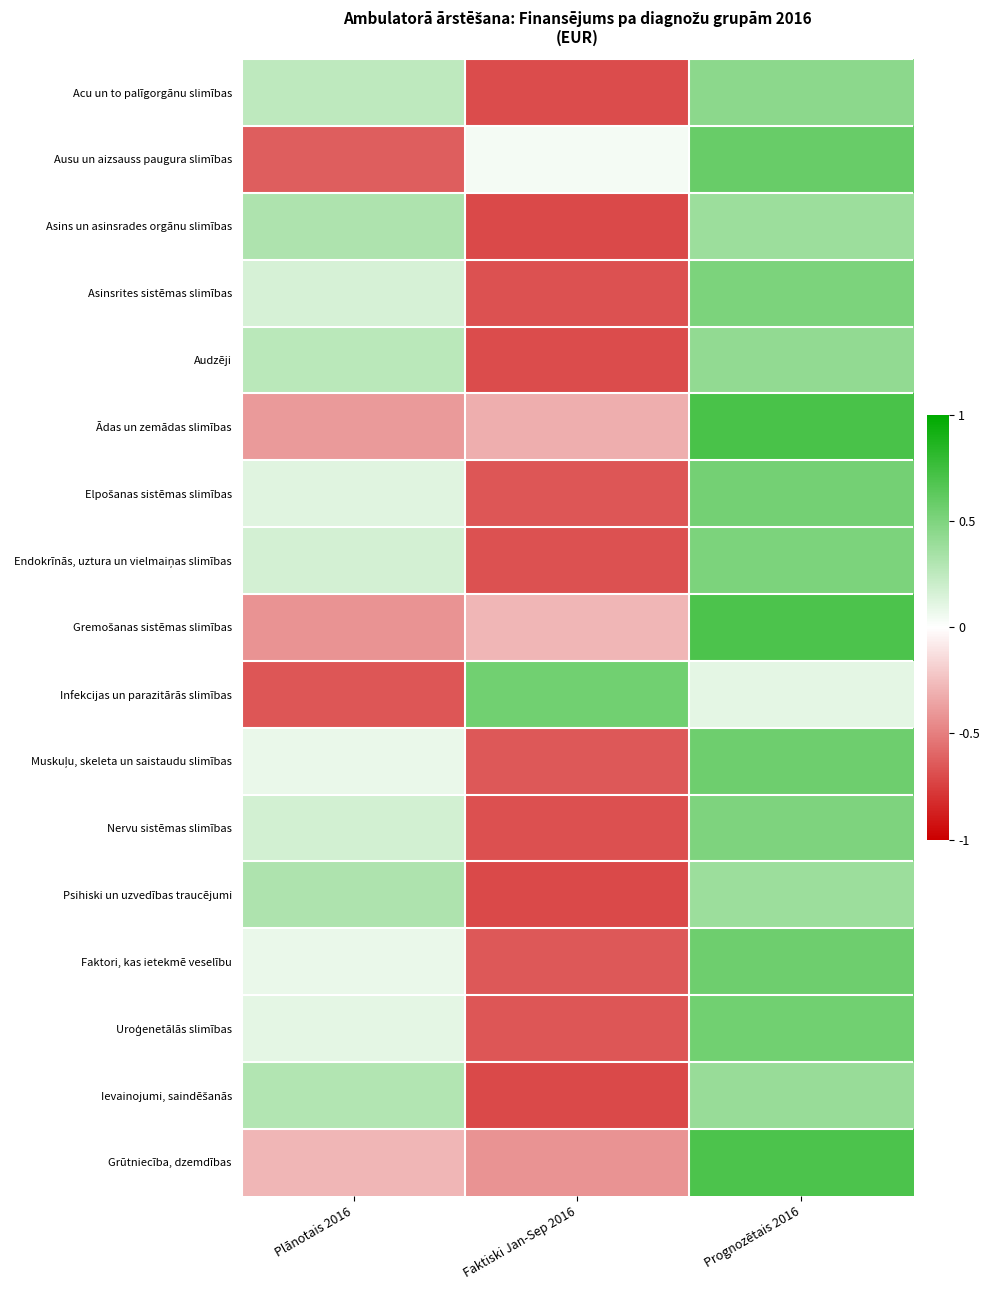

Which has a higher value, Prognozētais 2016 or Plānotais 2016?

Prognozētais 2016